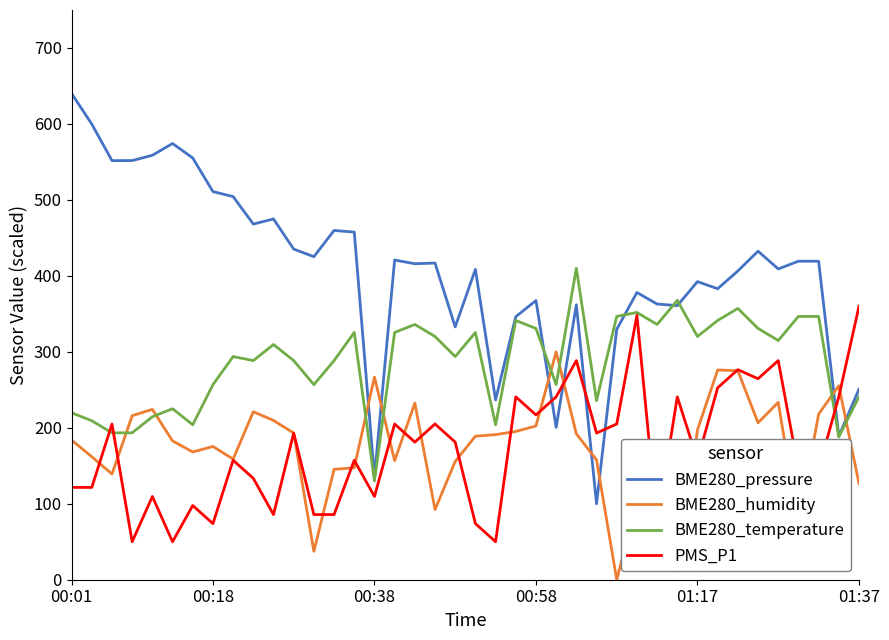

Which series has the widest spread of values?

BME280_pressure